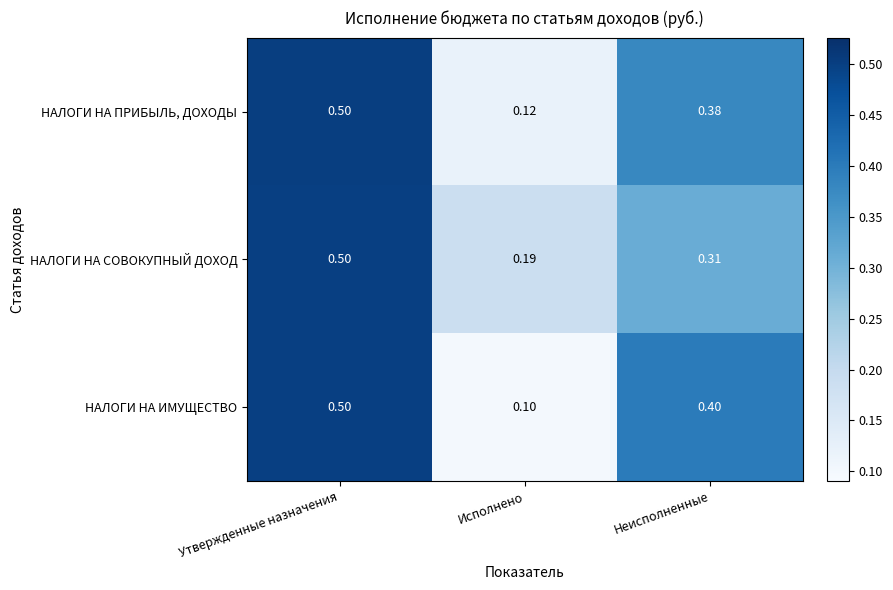

Count the number of categories in the chart.

3